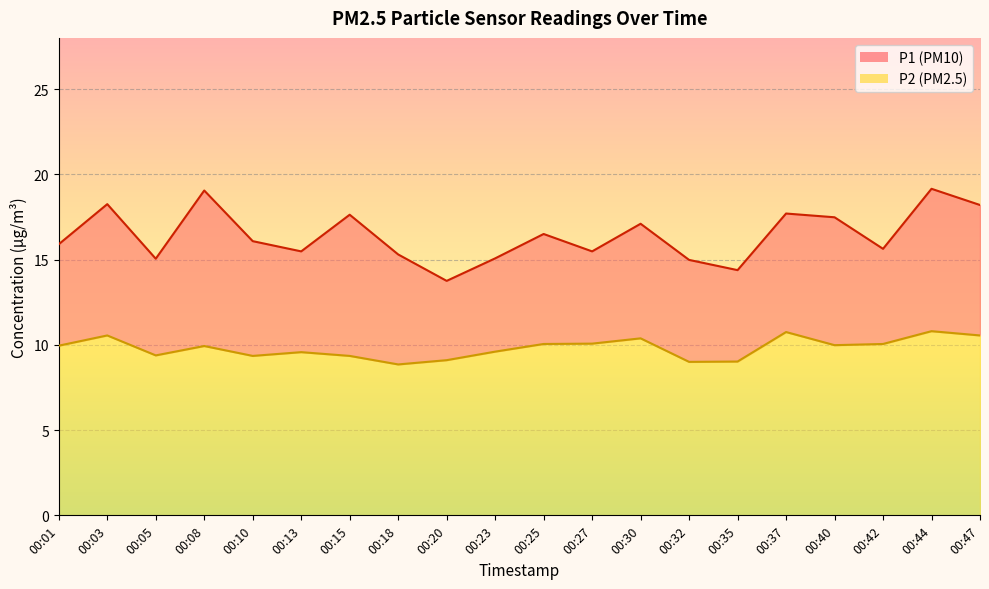

Which category has the lowest value in the P2 line series?

00:18